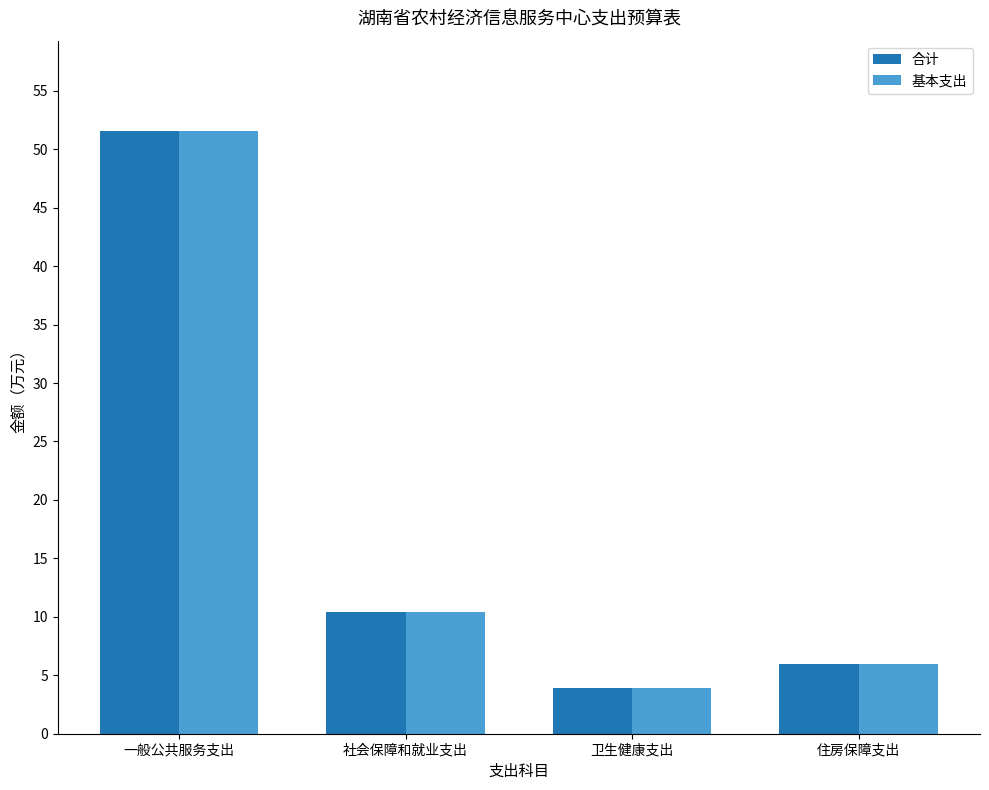

What is the label of the 4th bar from the left?

住房保障支出